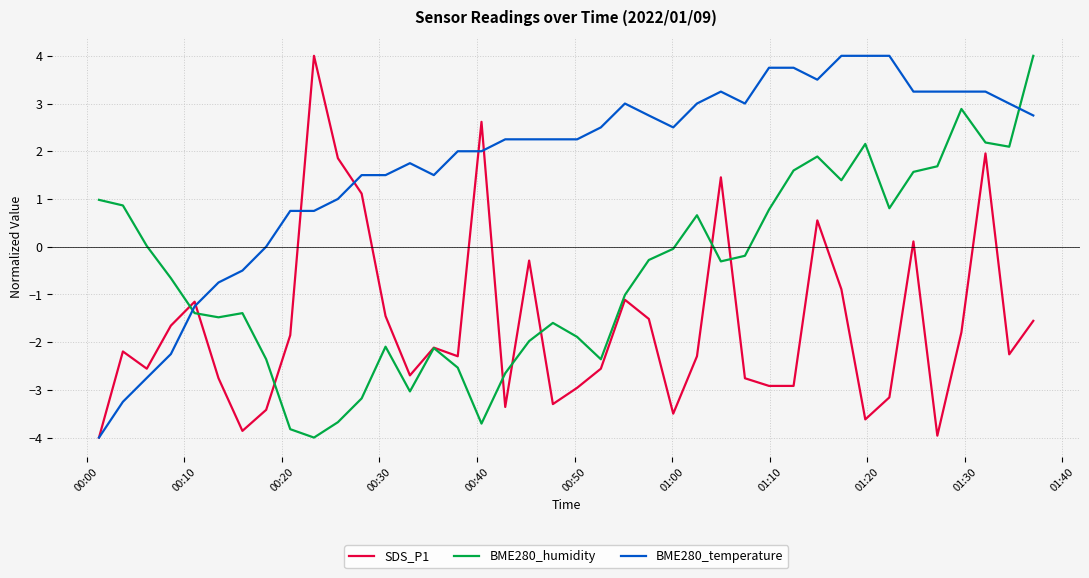

What is the maximum value shown in the chart?

4.0